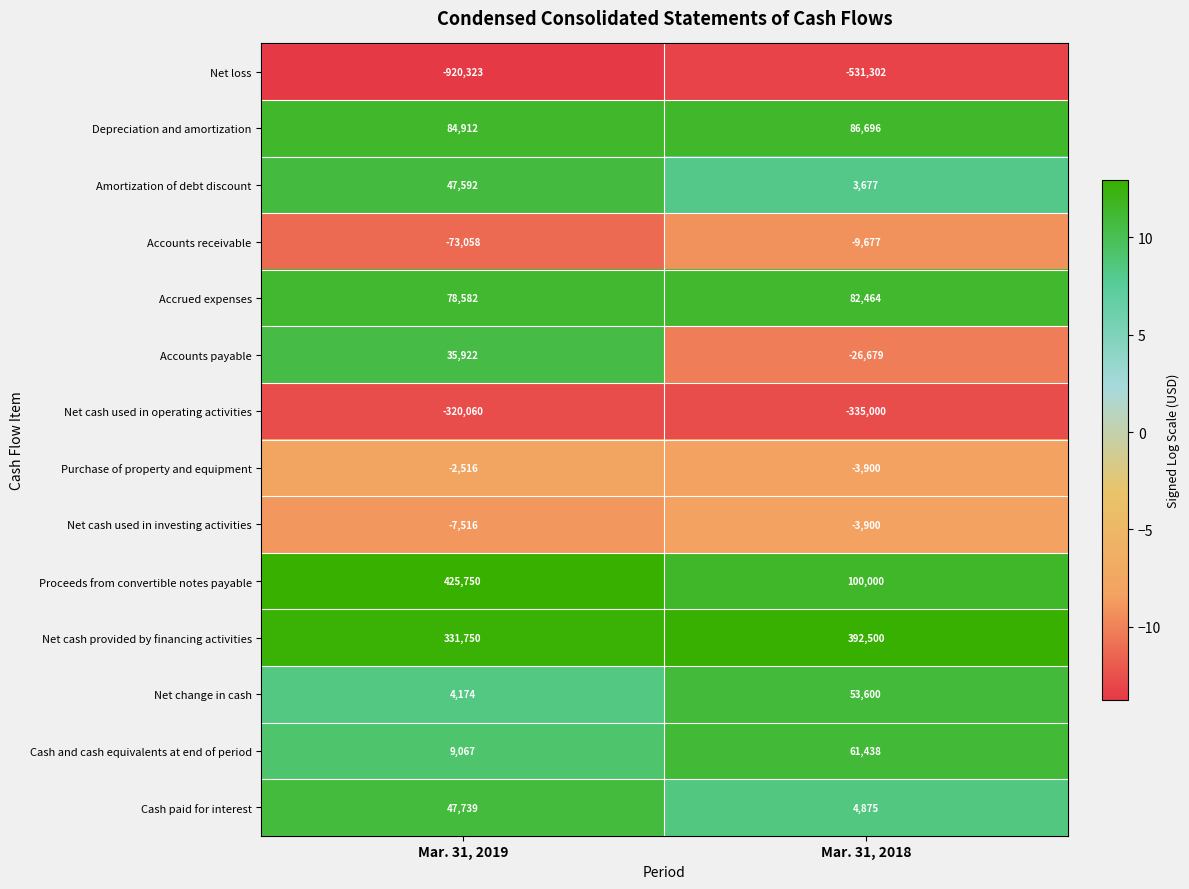

What is the difference between the maximum and minimum values in the Net change in cash series?

49426